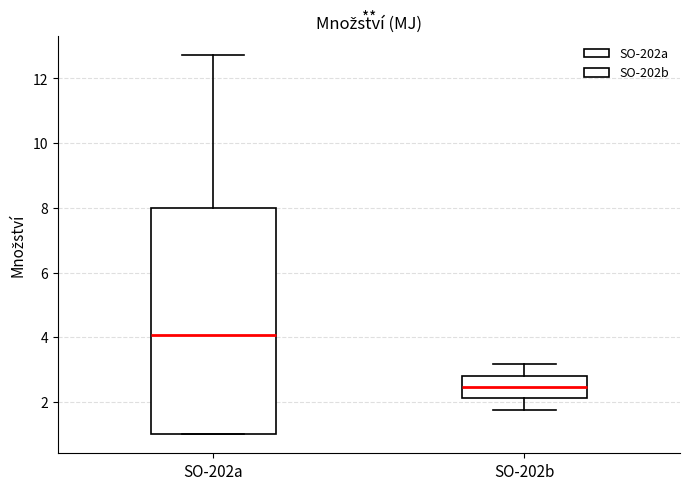

Where does the median line of the box for SO-202b sit on the y-axis? The values are not printed on the chart, so give them approximately, as read against the axis.

2.4